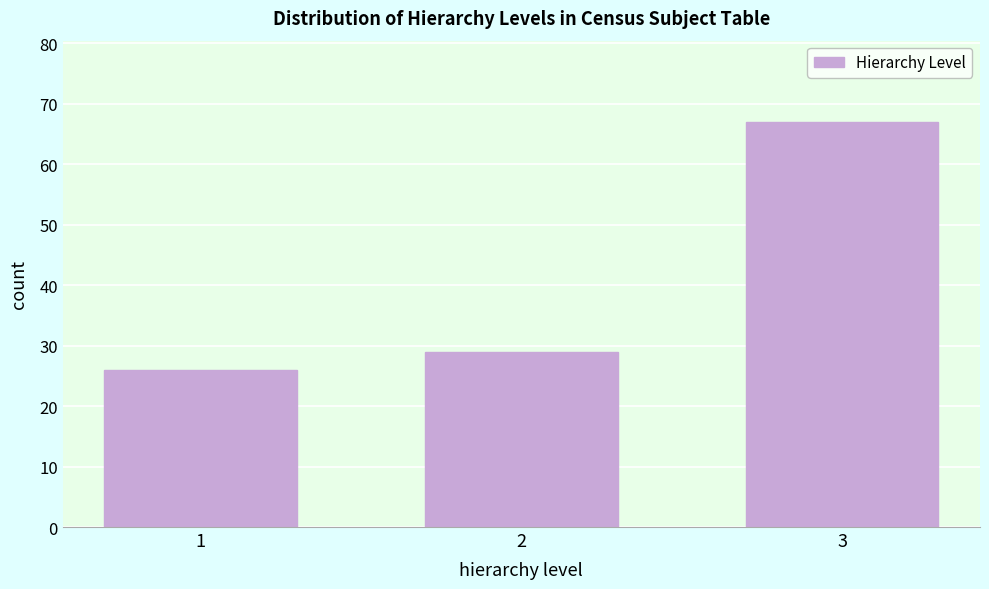

Reading left to right, extract all data points from this chart.

26	29	67